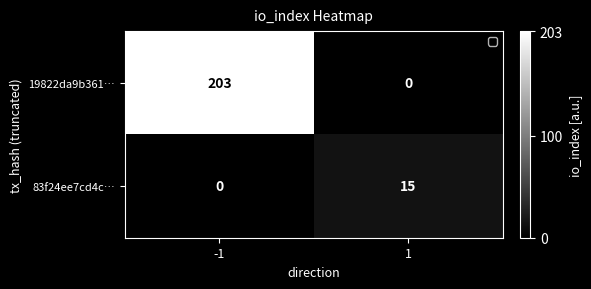

The value of 19822da9b361… at -1 is 295. True or false?

False